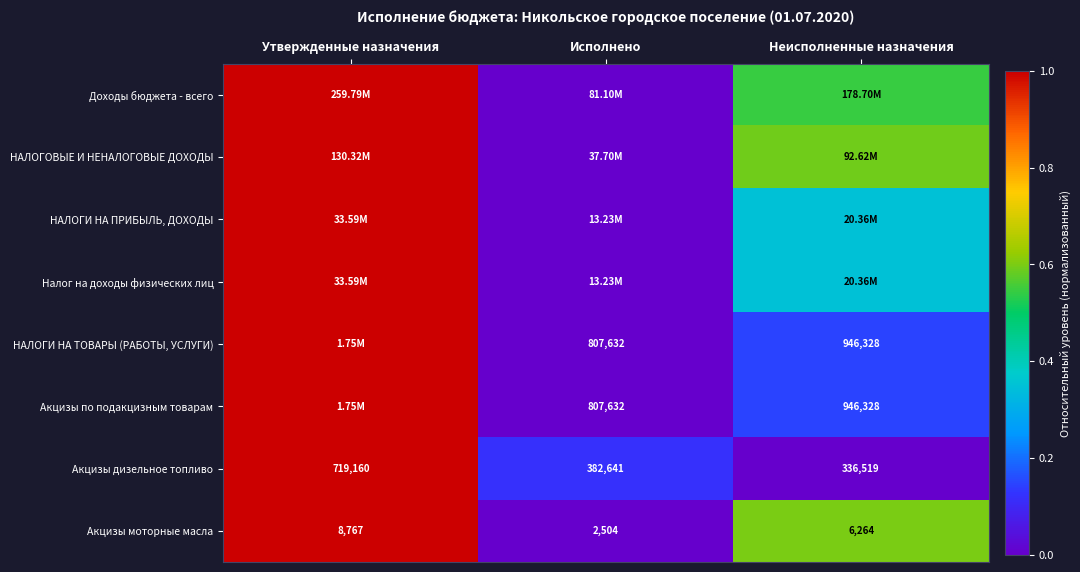

Which category has the lowest value in the Акцизы моторные масла series?

Исполнено